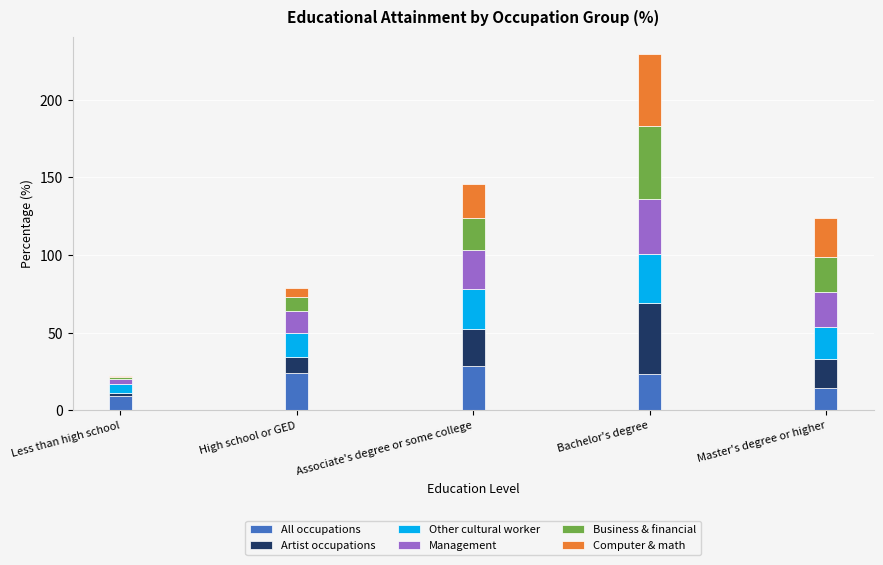

What is the difference between the maximum and minimum values in the All occupations series?

19.8